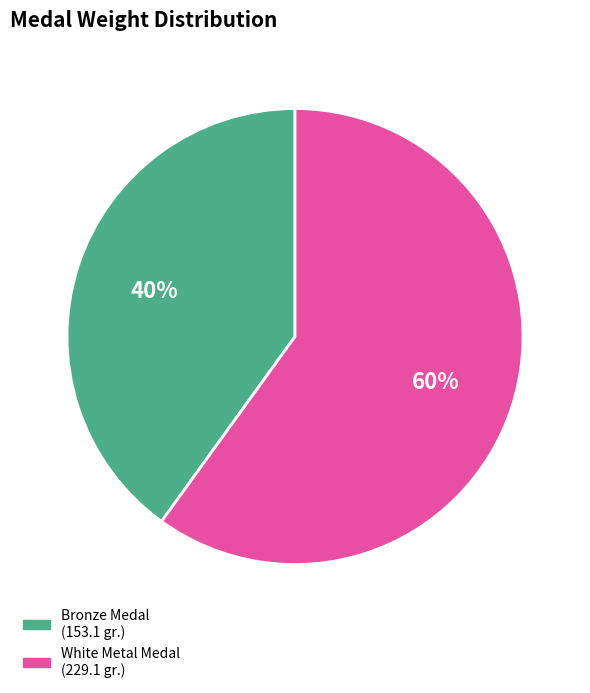

To the nearest percent, what is the difference between the largest and smallest slice percentages?

20%